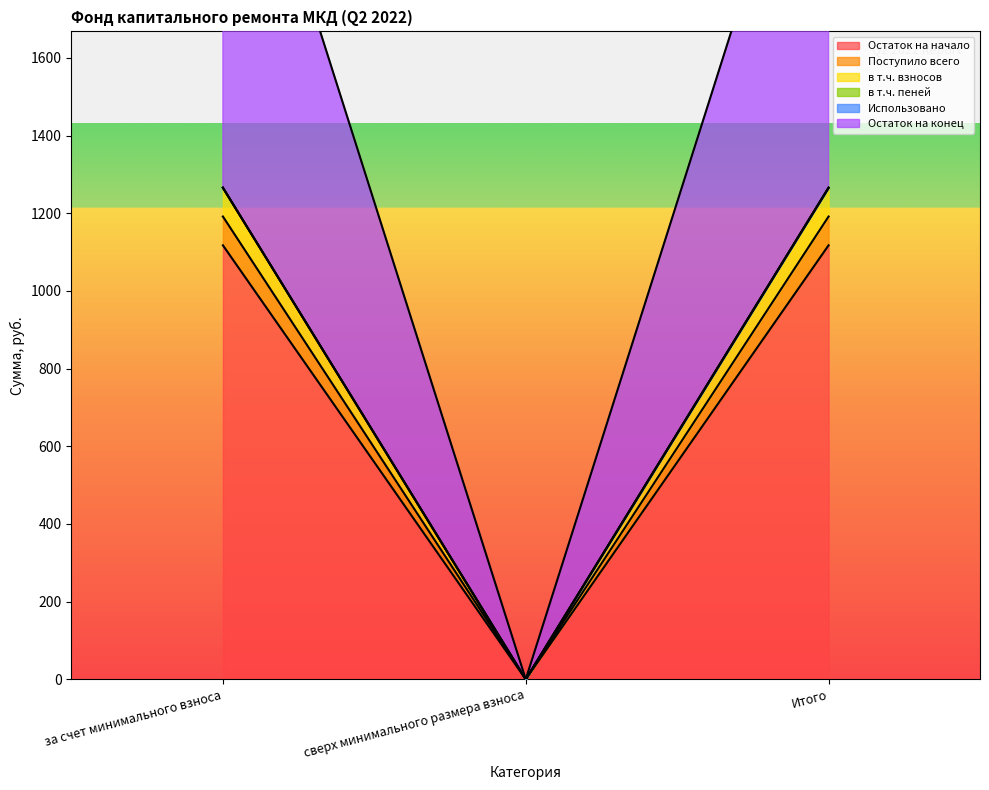

What is the spread (max minus min) of values at за счет минимального взноса?

1339.8